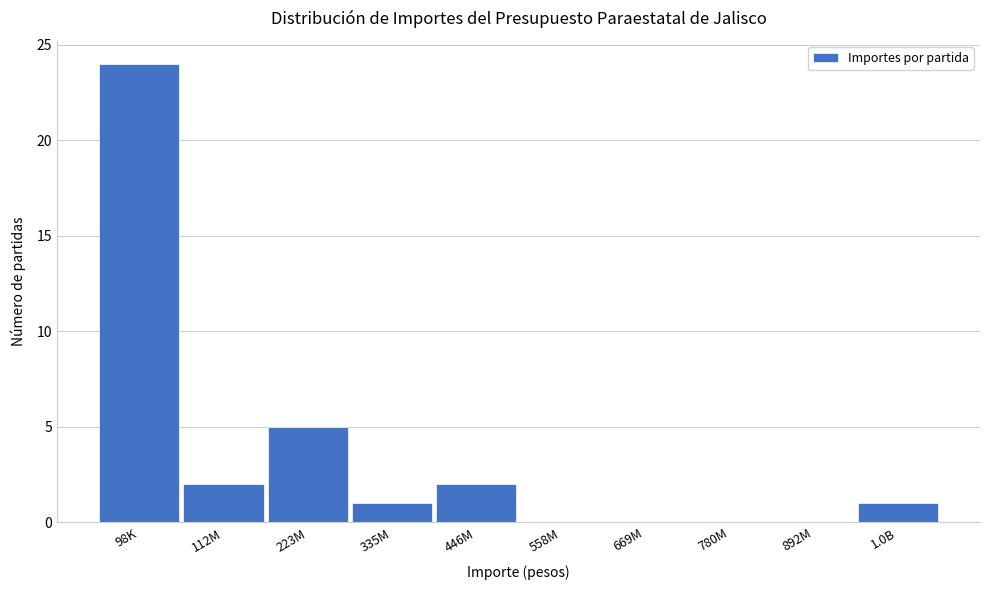

Reading left to right, transcribe all the data shown in this chart.

98K=24	112M=2	223M=5	335M=1	446M=2	558M=0	669M=0	780M=0	892M=0	1.0B=1